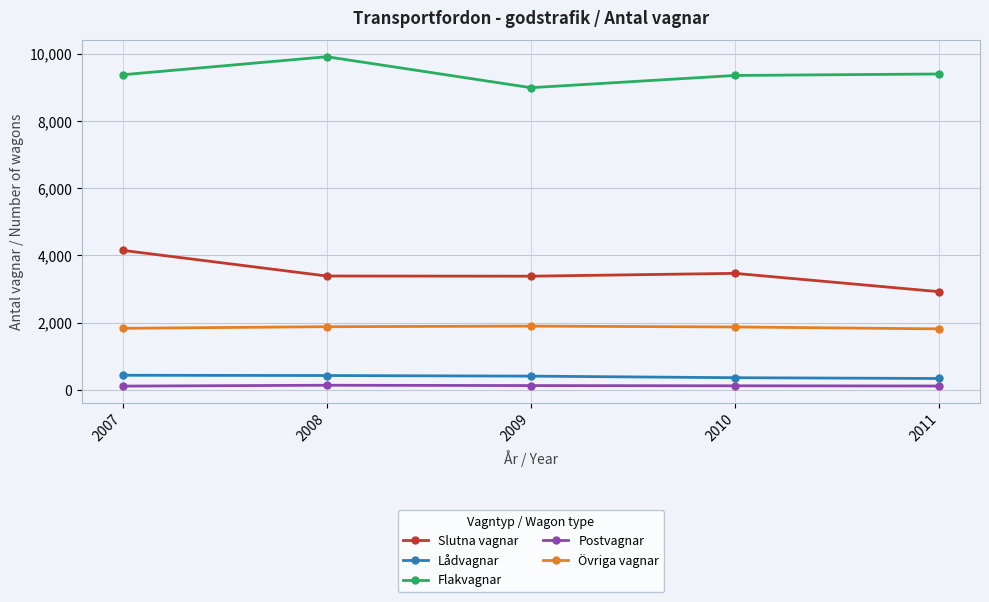

At how many categories does at least one series exceed 5434?

5